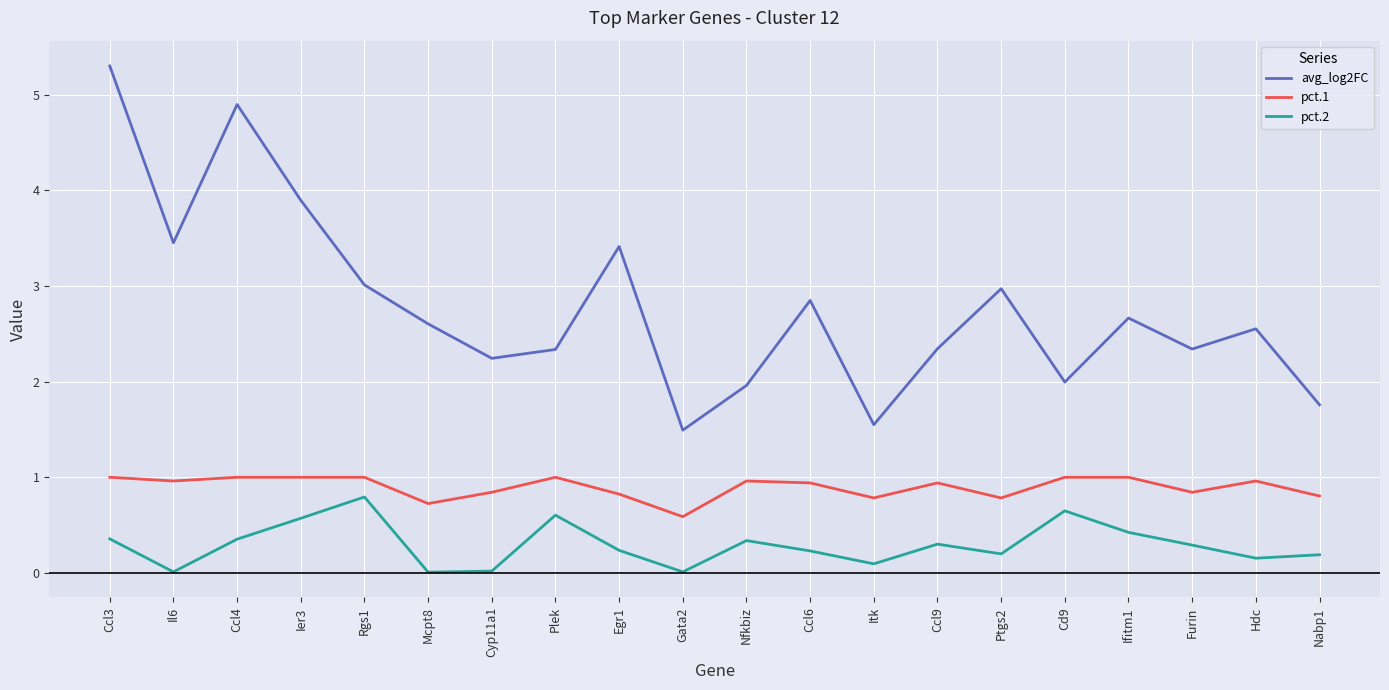

The value of pct.1 at Cyp11a1 is 0.8. True or false?

True